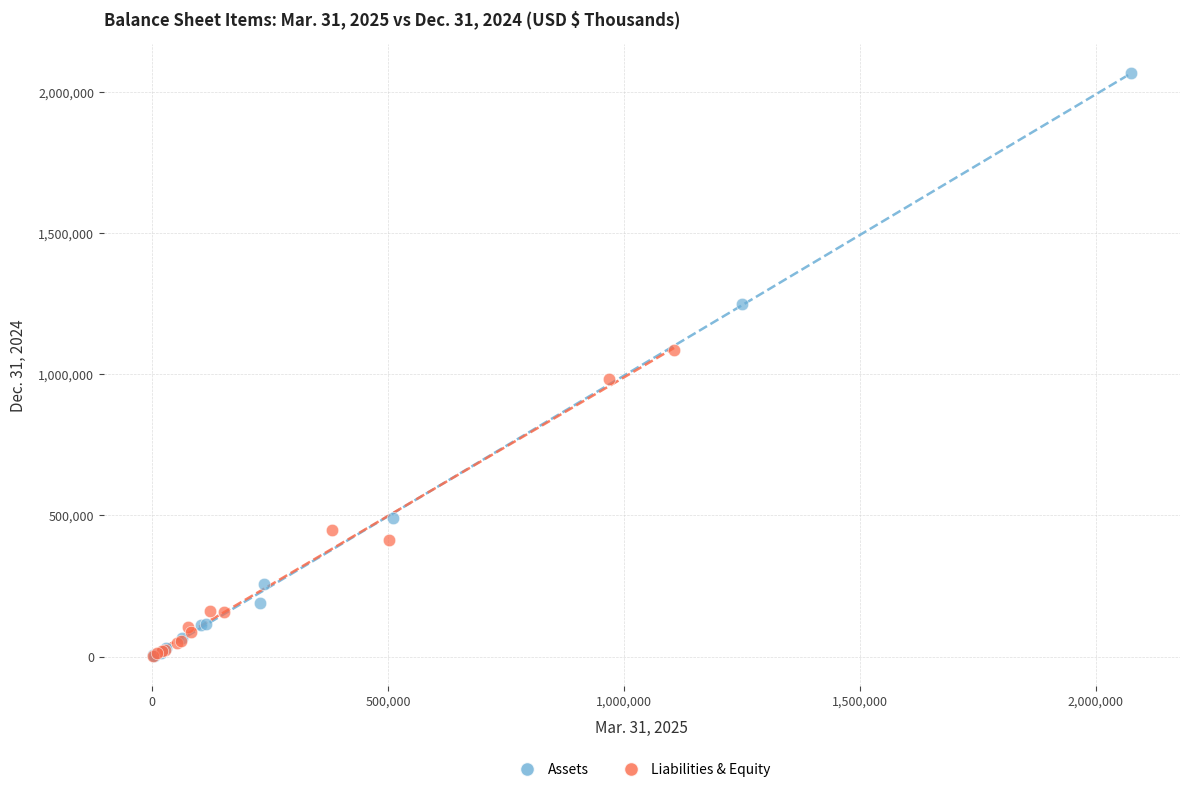

Which series reaches the maximum Y coordinate?

Assets